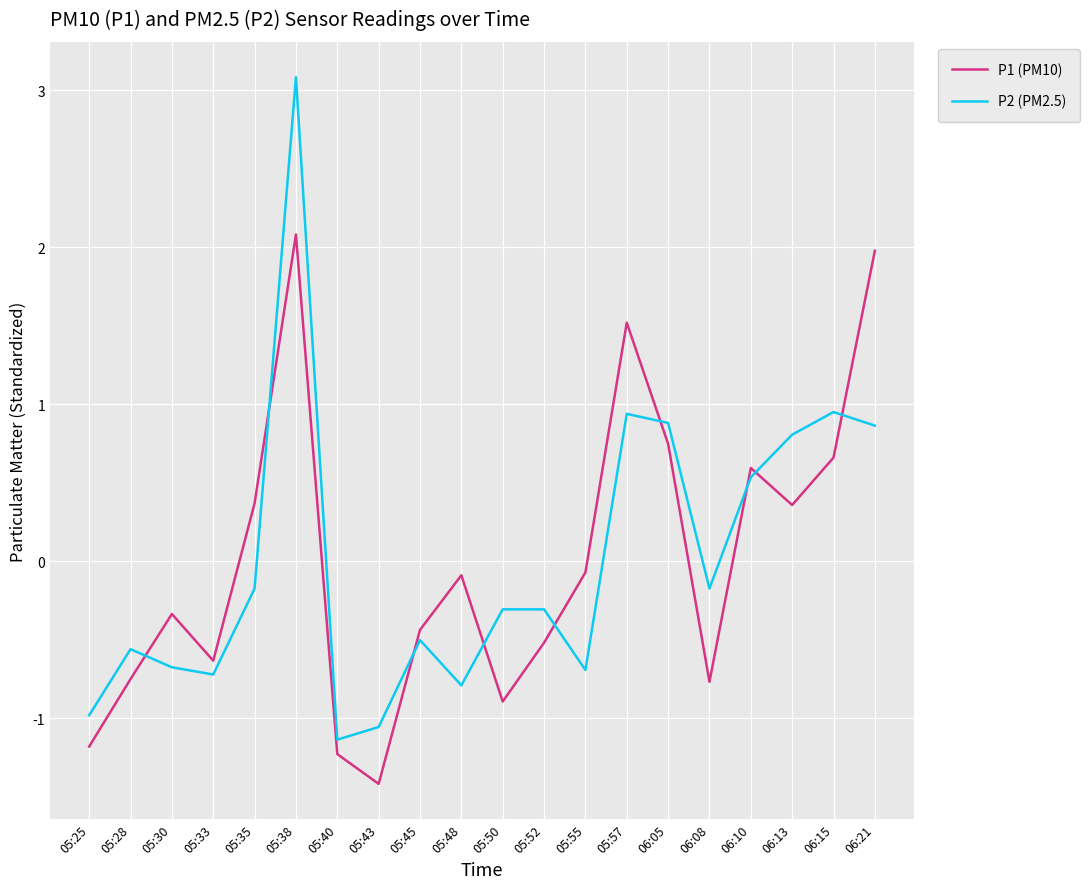

What is the spread (max minus min) of values at 05:50?

0.6